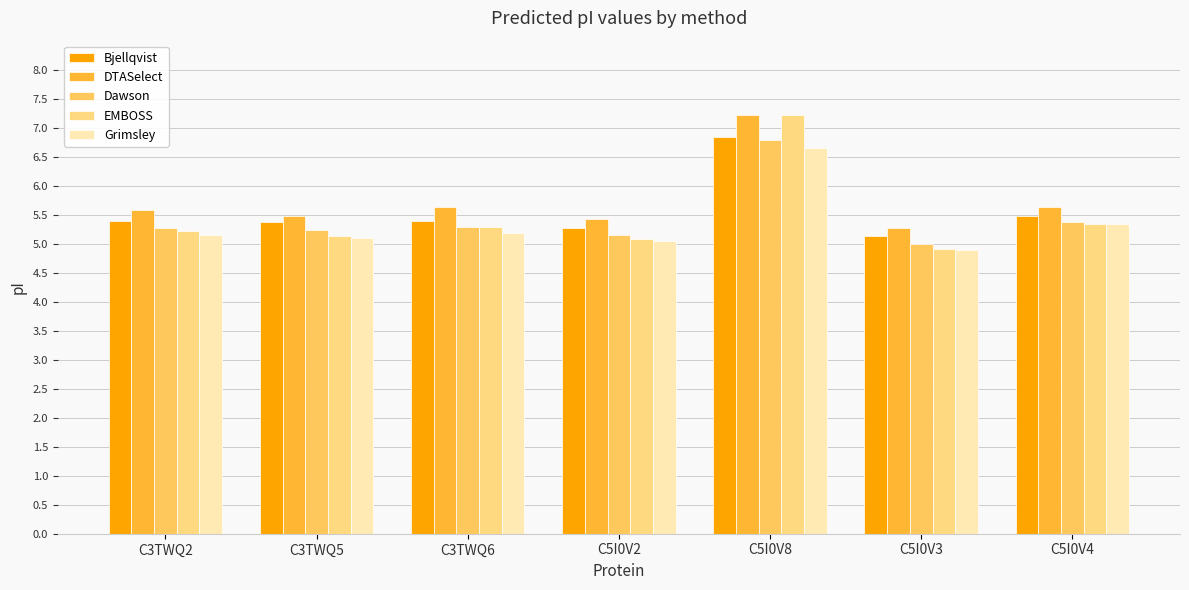

Reading left to right, what are all the values shown in this chart?

Bjellqvist: C3TWQ2=5.4	C3TWQ5=5.4	C3TWQ6=5.4	C5I0V2=5.3	C5I0V8=6.8	C5I0V3=5.1	C5I0V4=5.5
DTASelect: C3TWQ2=5.6	C3TWQ5=5.5	C3TWQ6=5.6	C5I0V2=5.4	C5I0V8=7.2	C5I0V3=5.3	C5I0V4=5.6
Dawson: C3TWQ2=5.3	C3TWQ5=5.2	C3TWQ6=5.3	C5I0V2=5.2	C5I0V8=6.8	C5I0V3=5.0	C5I0V4=5.4
EMBOSS: C3TWQ2=5.2	C3TWQ5=5.1	C3TWQ6=5.3	C5I0V2=5.1	C5I0V8=7.2	C5I0V3=4.9	C5I0V4=5.3
Grimsley: C3TWQ2=5.1	C3TWQ5=5.1	C3TWQ6=5.2	C5I0V2=5.0	C5I0V8=6.6	C5I0V3=4.9	C5I0V4=5.3